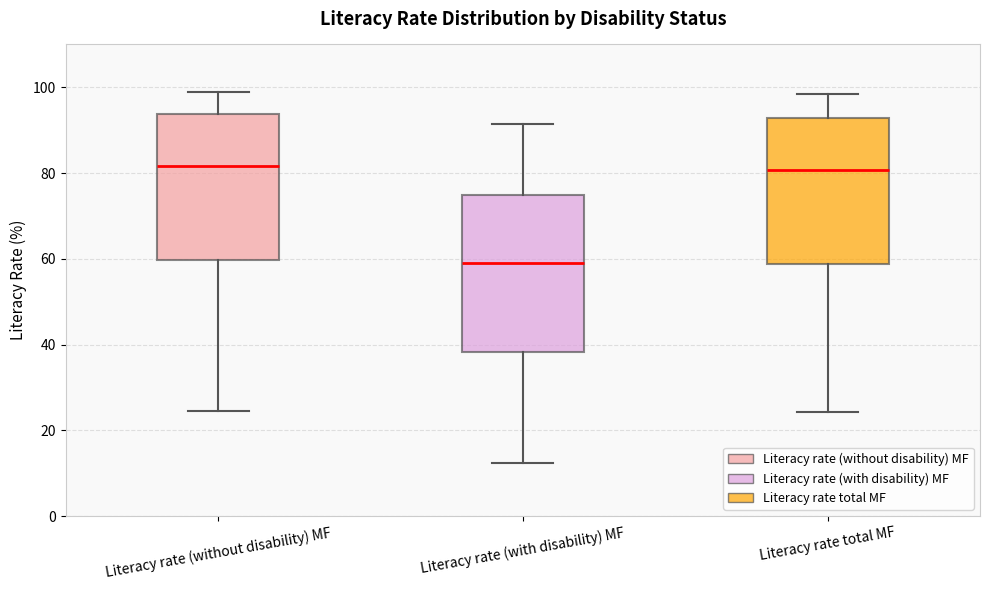

Reading left to right, read every box against the y-axis: the position of its median line, the range the box covers, and the ends of its whiskers. The values are not printed on the chart, so give them approximately, as read against the axis.

Literacy rate (without disability) MF: median 82, box 60 to 94, whiskers 24 to 100
Literacy rate (with disability) MF: median 60, box 38 to 74, whiskers 12 to 92
Literacy rate total MF: median 80, box 58 to 92, whiskers 24 to 98